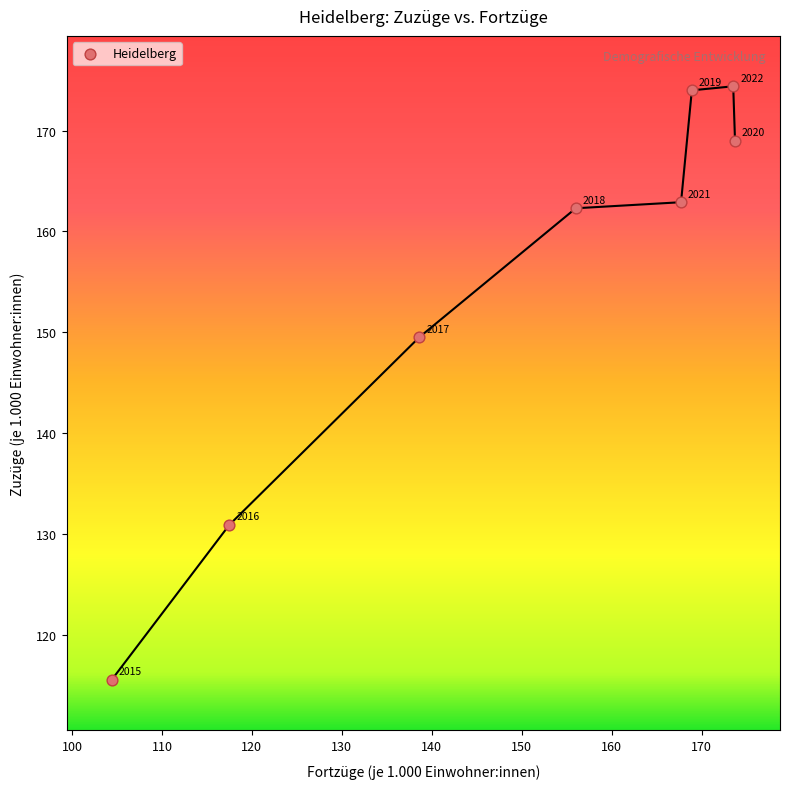

What is the average X value?

150.0